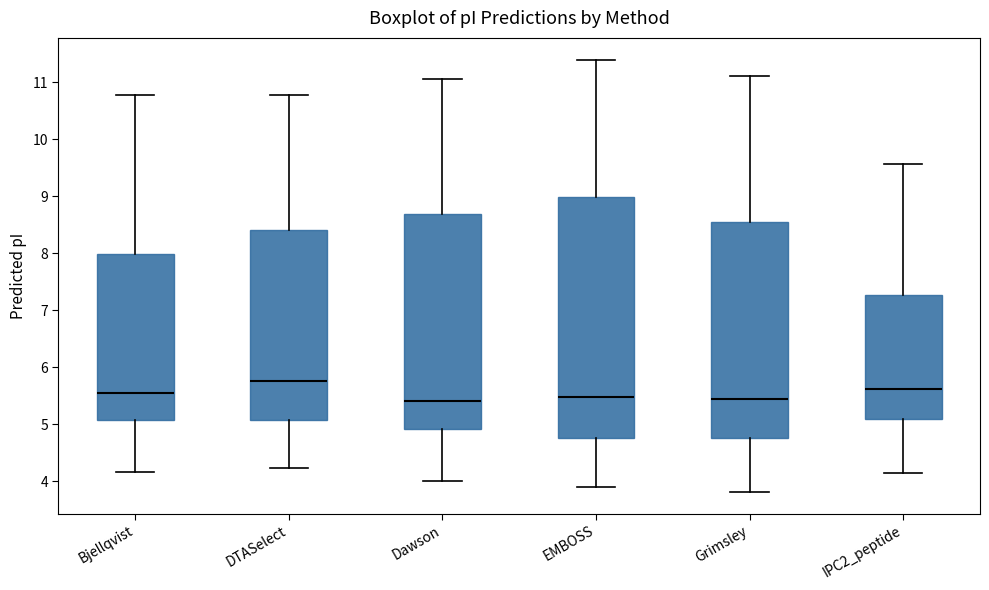

Reading left to right, read every box against the y-axis: the position of its median line, the range the box covers, and the ends of its whiskers. The values are not printed on the chart, so give them approximately, as read against the axis.

Bjellqvist: median 5.6, box 5.1 to 8.0, whiskers 4.2 to 10.8
DTASelect: median 5.8, box 5.1 to 8.4, whiskers 4.2 to 10.8
Dawson: median 5.4, box 4.9 to 8.7, whiskers 4.0 to 11.1
EMBOSS: median 5.5, box 4.8 to 9.0, whiskers 3.9 to 11.4
Grimsley: median 5.4, box 4.8 to 8.5, whiskers 3.8 to 11.1
IPC2_peptide: median 5.6, box 5.1 to 7.3, whiskers 4.2 to 9.6